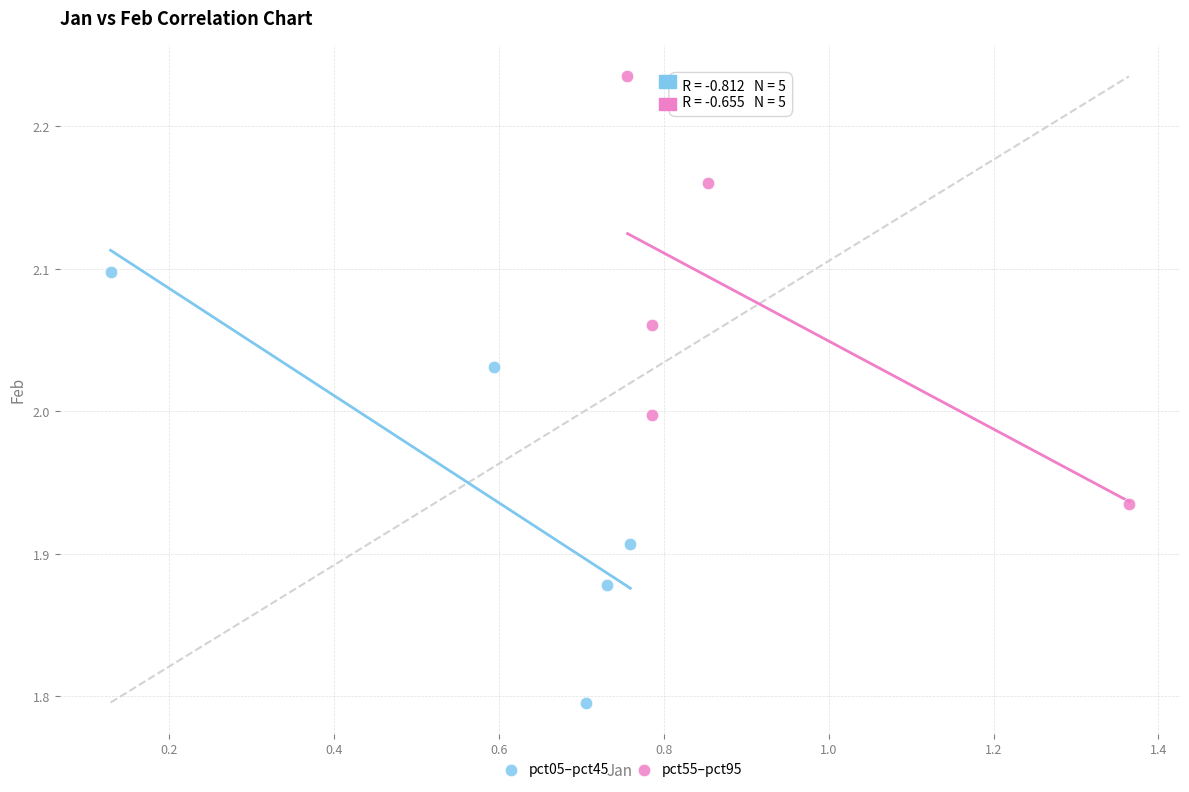

Which series reaches the maximum Y coordinate?

pct55–pct95